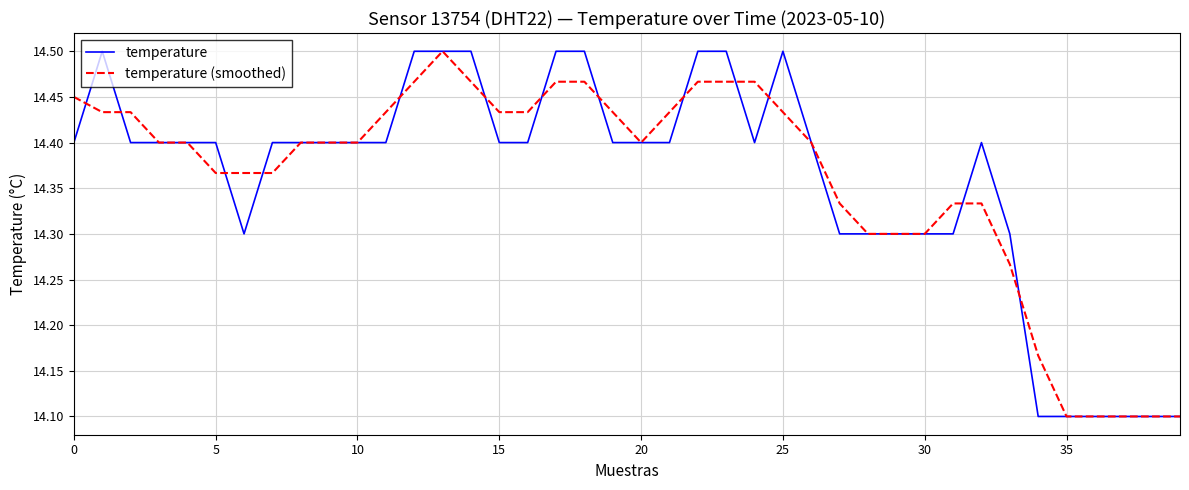

What is the minimum value shown in the chart?

14.1